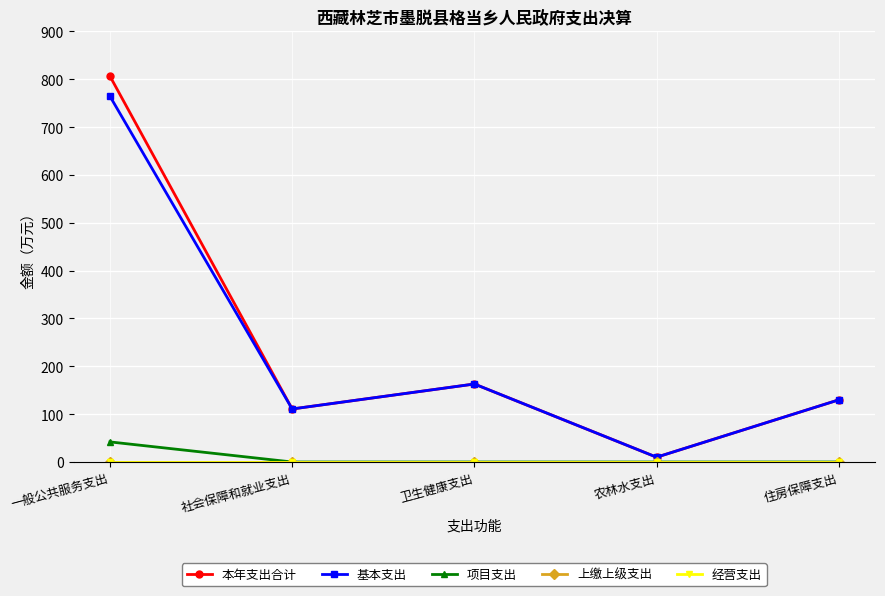

How many lines are shown in the chart?

5